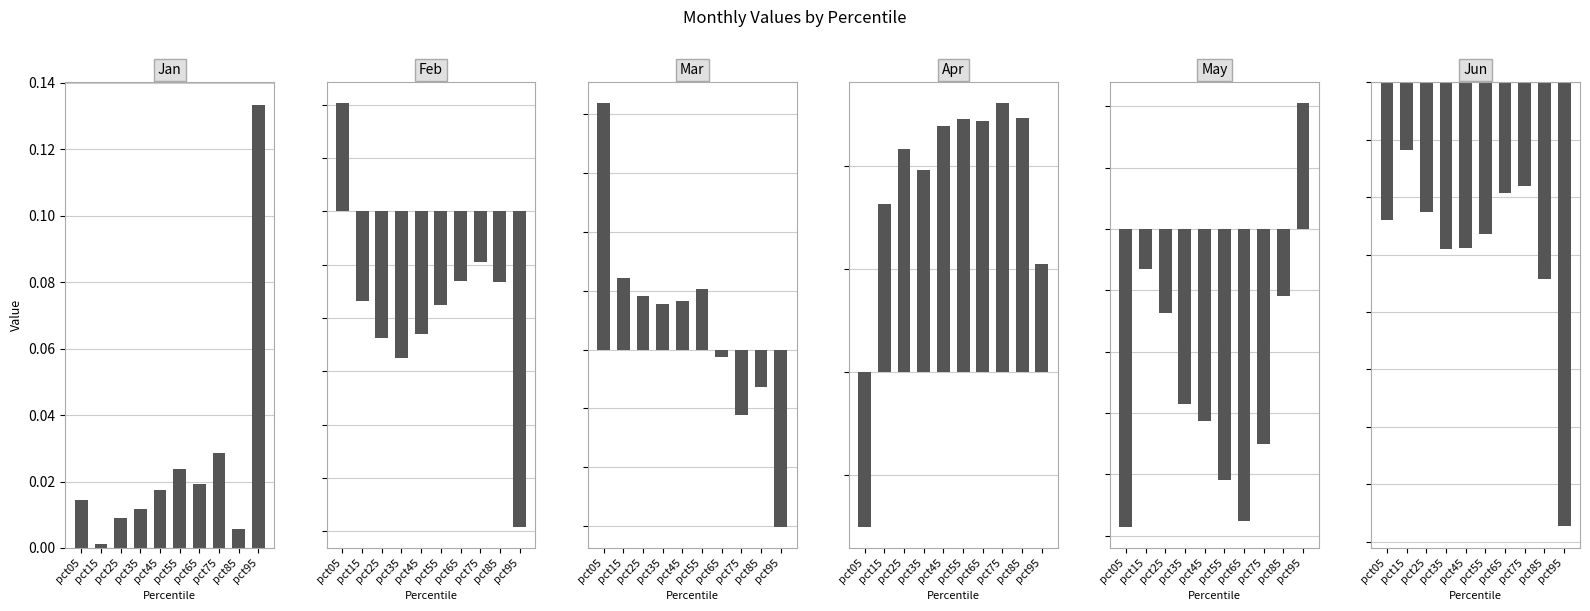

How many values in Feb are above zero?

1